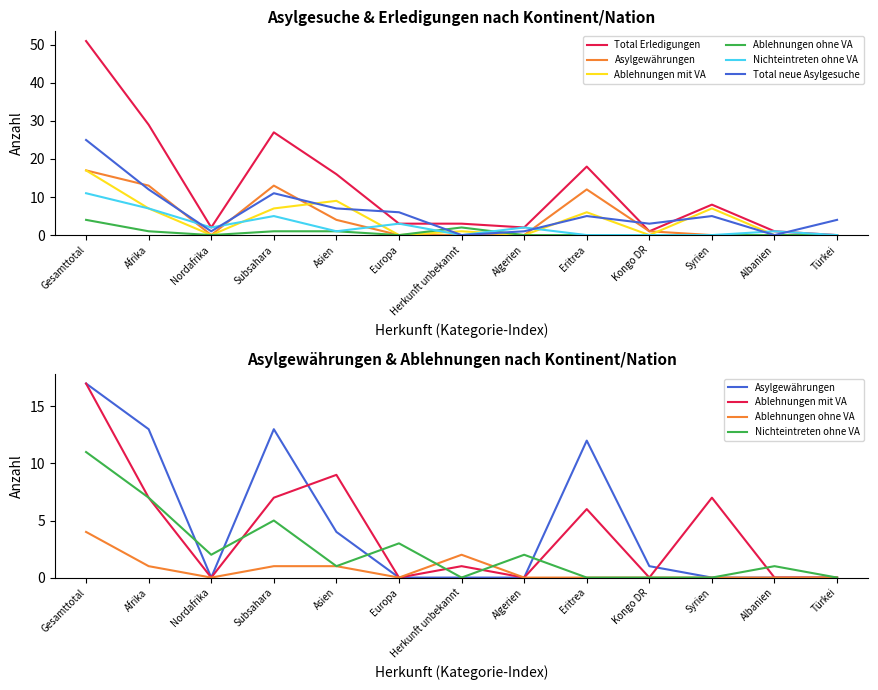

What is the average value of the Ablehnungen ohne VA series?

1